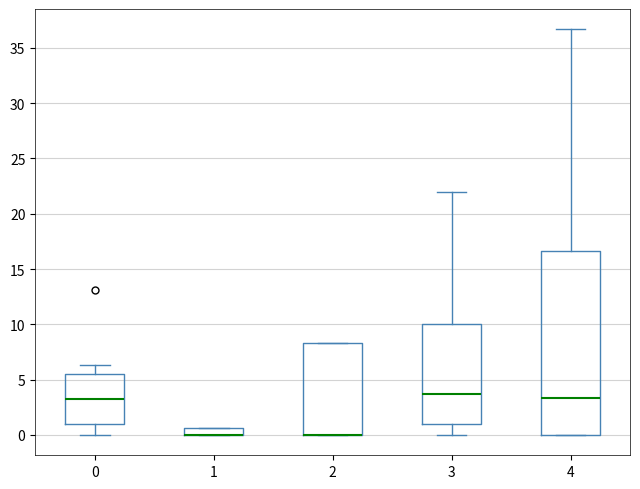

Which box is the tallest, from its lower edge to its upper edge?

4